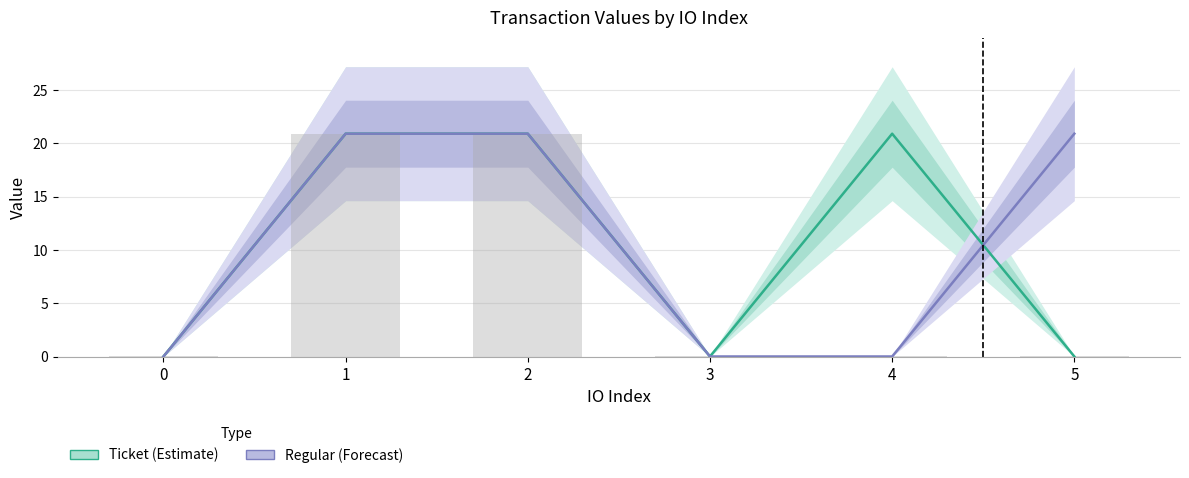

Rank the series at 0 from lowest to highest value.

Ticket (Estimate), Regular (Forecast)